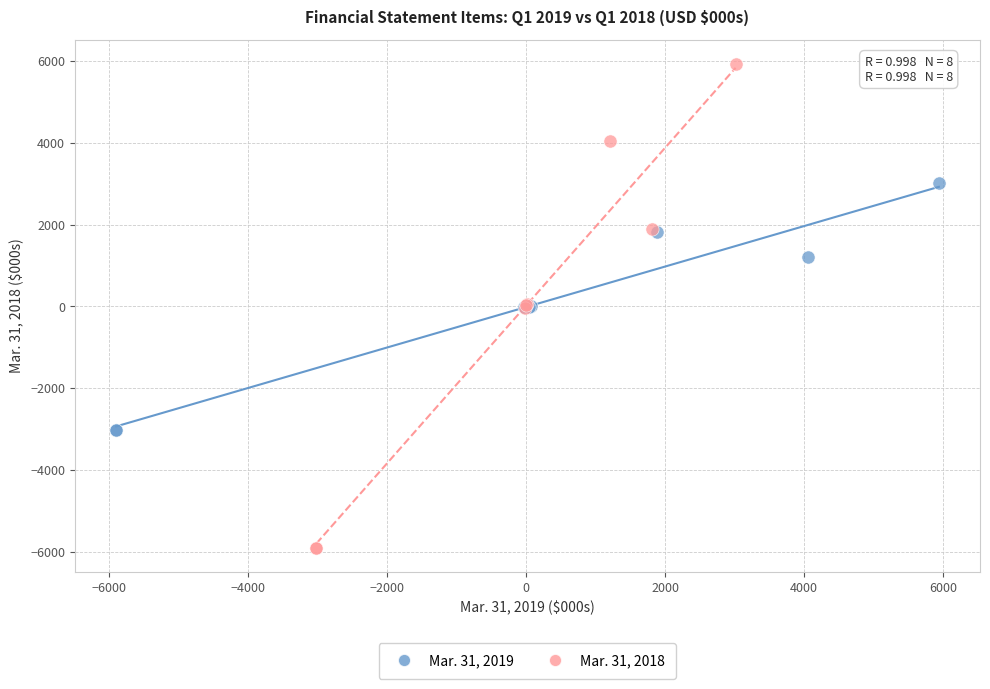

Which series has the largest Y range (max minus min)?

Mar. 31, 2018